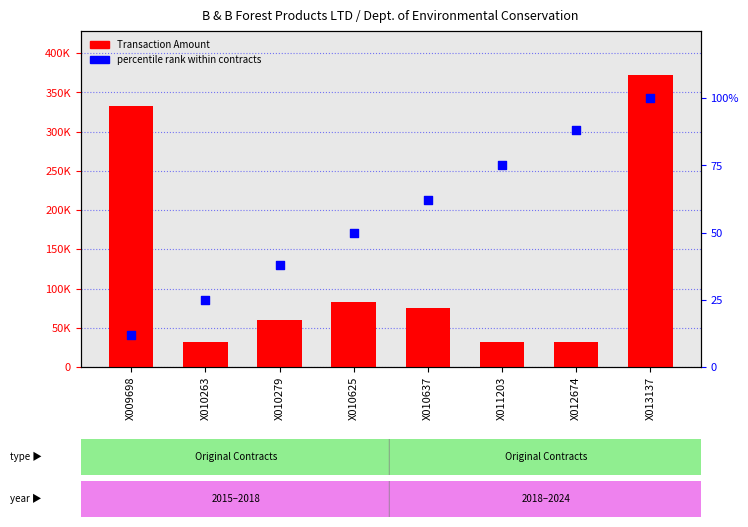

At how many categories does at least one series exceed 88223?

2